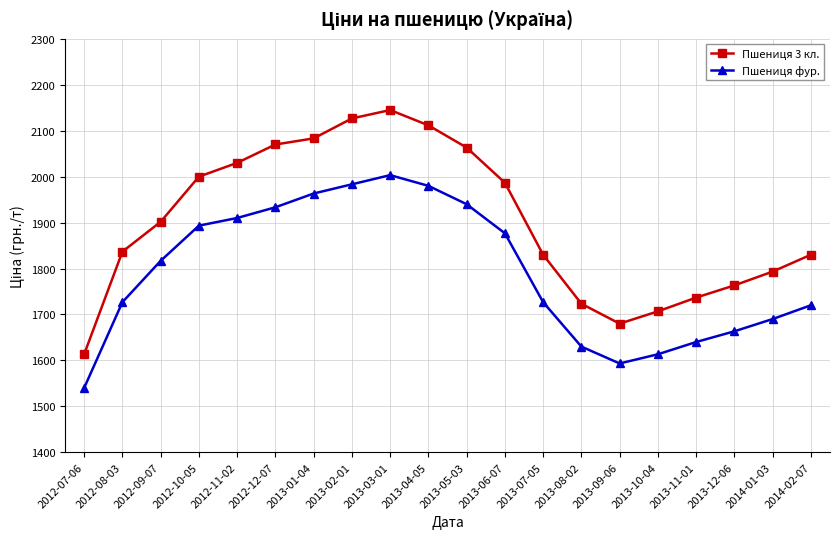

True or false: Пшениця 3 кл. has more than 1 interior local peaks.

False